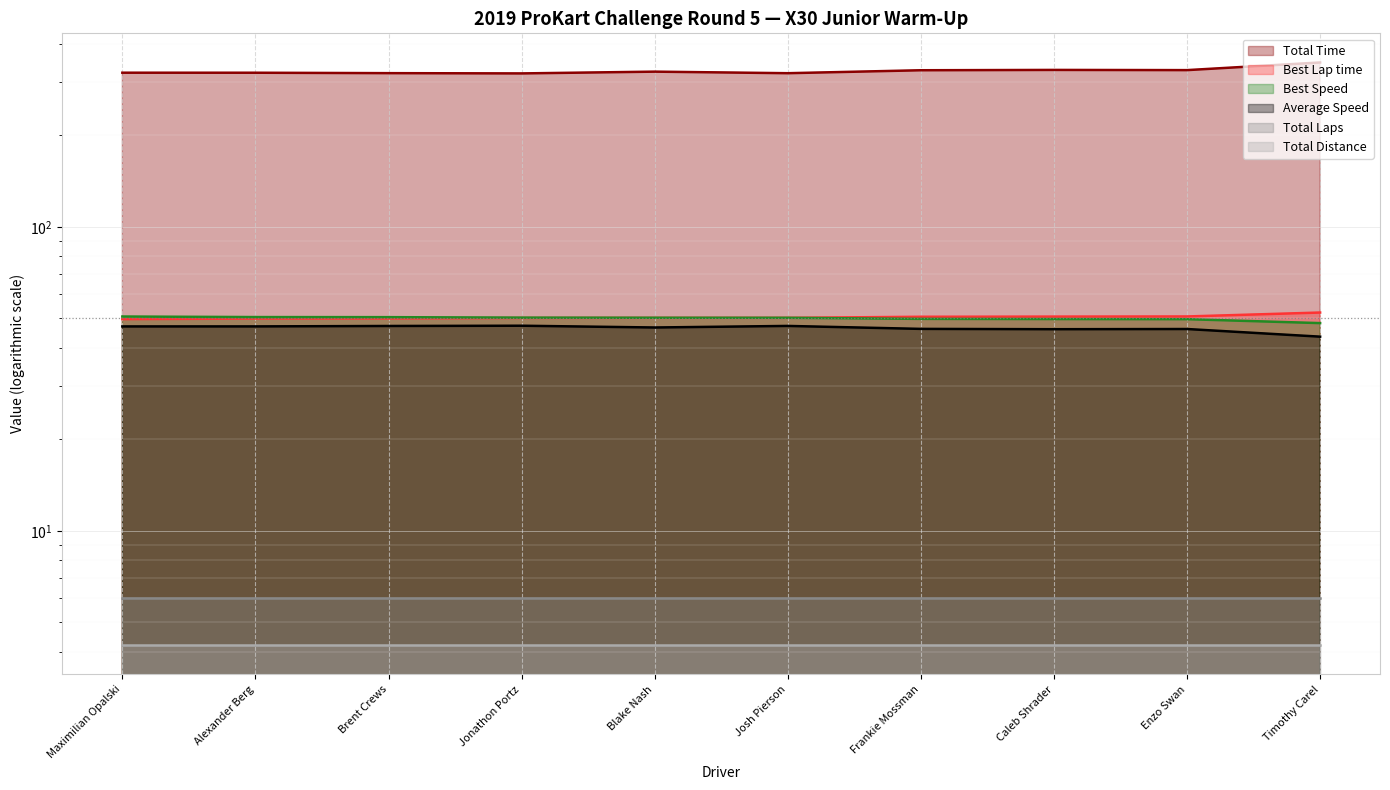

At which label does Total Time reach its minimum?

Jonathon Portz